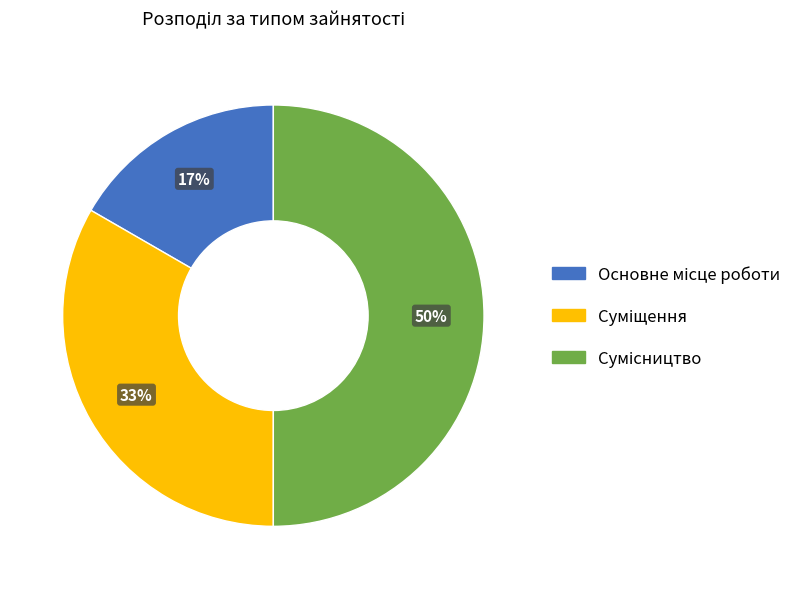

To the nearest percent, what is the average slice percentage?

33%